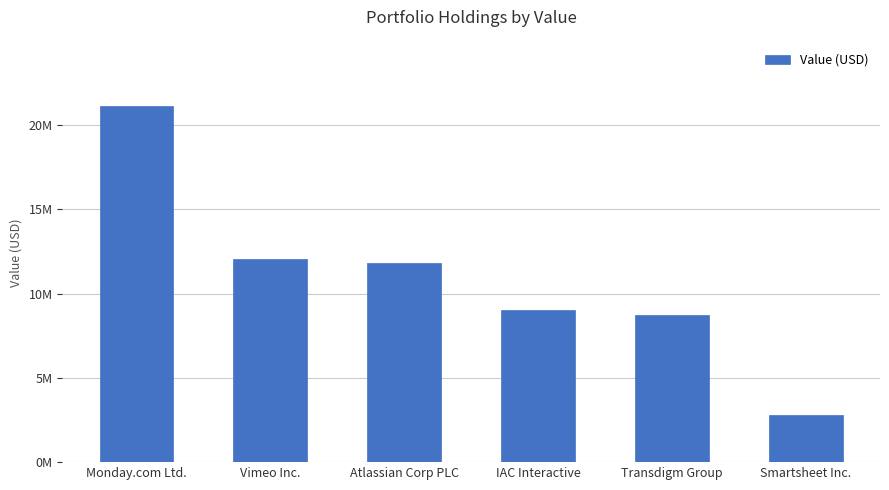

What is the label of the 5th bar from the right?

Vimeo Inc.